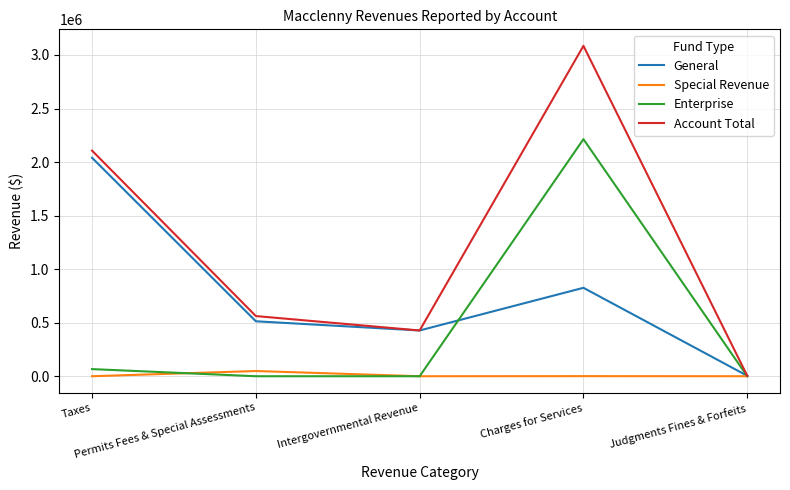

Which series has the widest spread of values?

Account Total